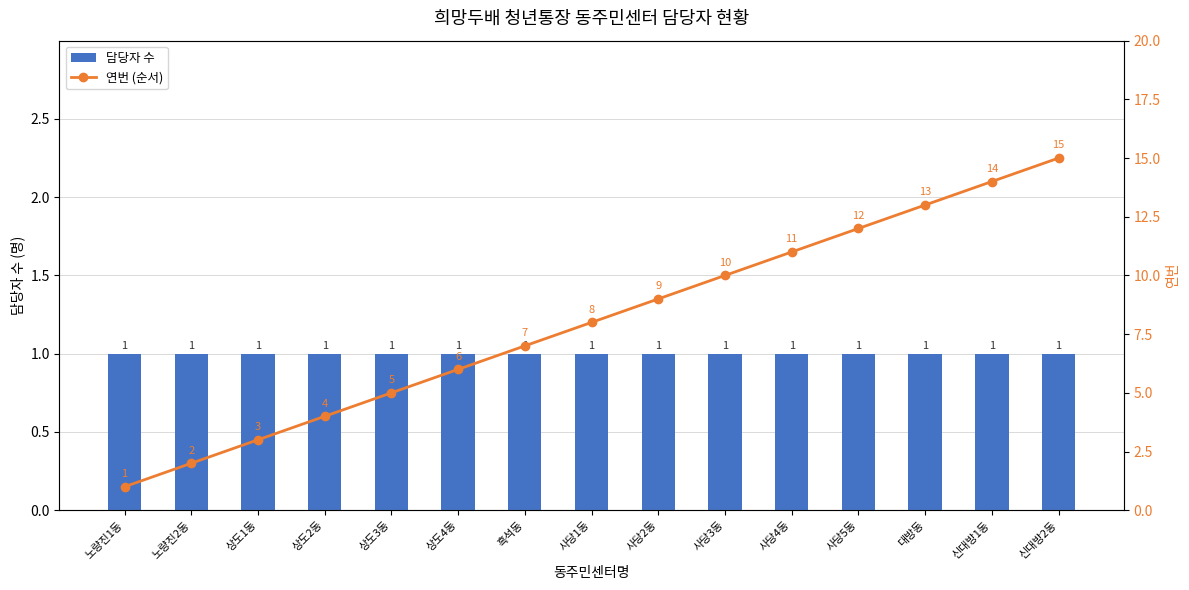

What is the label of the 4th bar from the left?

상도2동